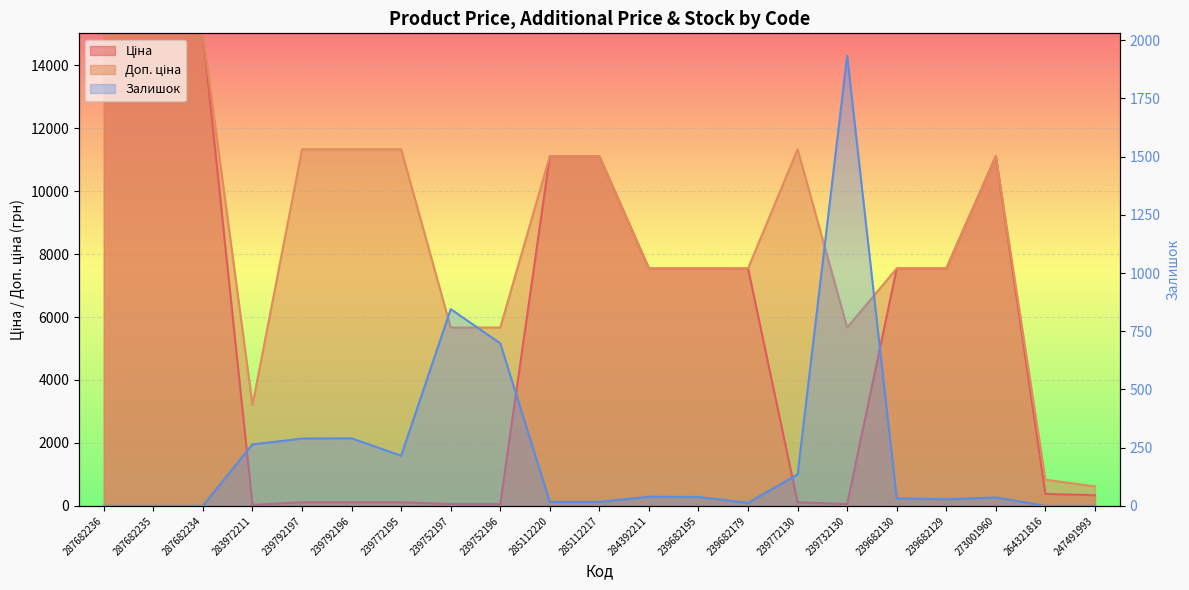

How many lines are shown in the chart?

3